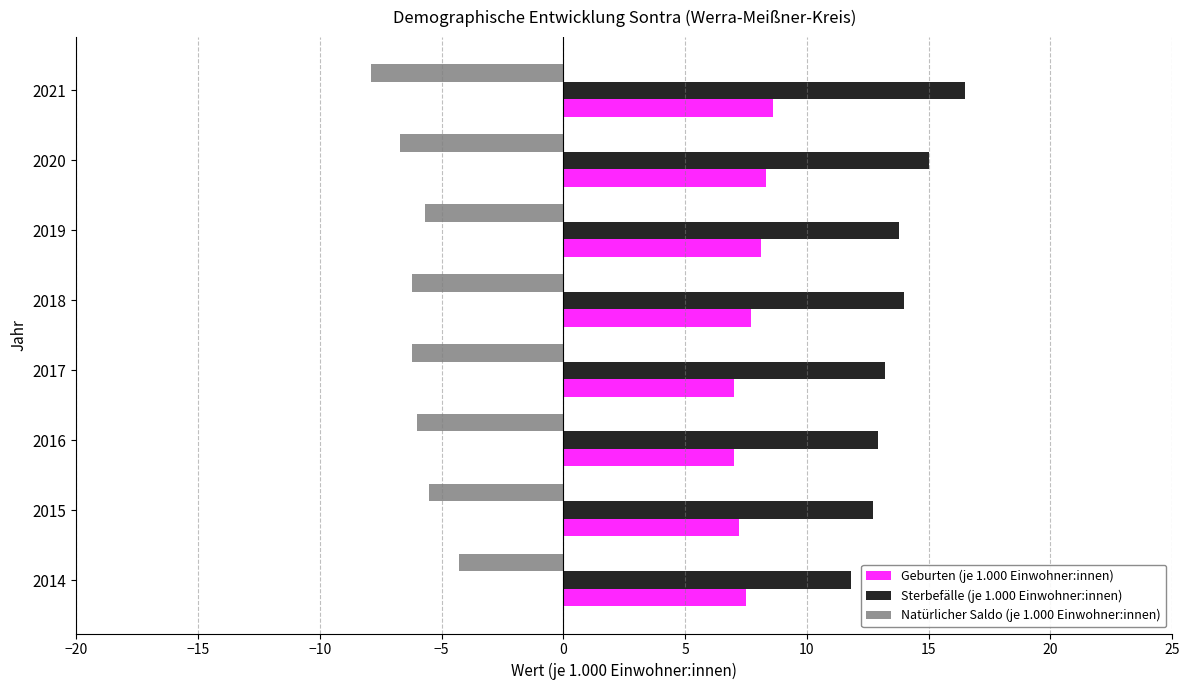

What is the sum of the Sterbefälle (je 1.000 Einwohner:innen) values at 2017 and 2020?

28.2